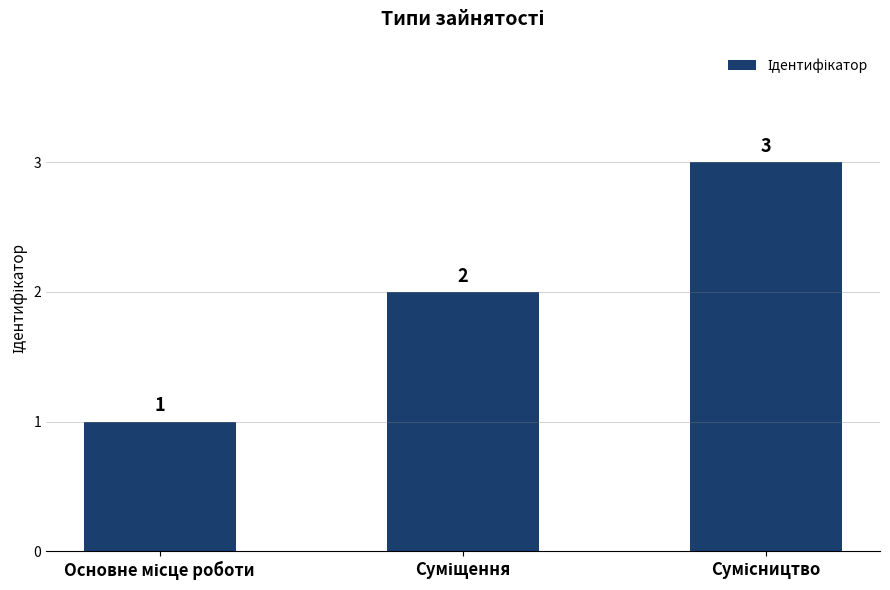

What is the difference between the maximum and minimum values?

2